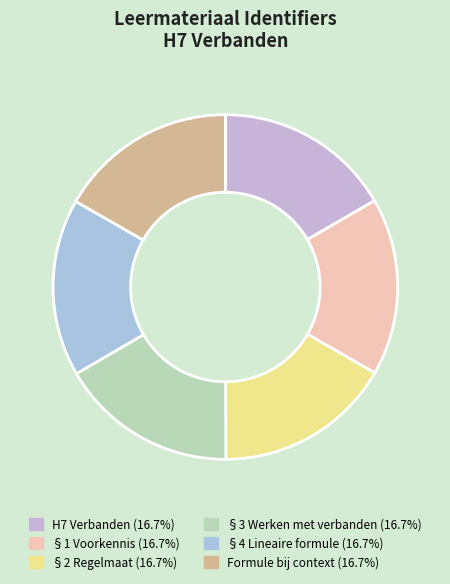

Combined, do Formule bij context and §3 Werken met verbanden account for over 50%?

No